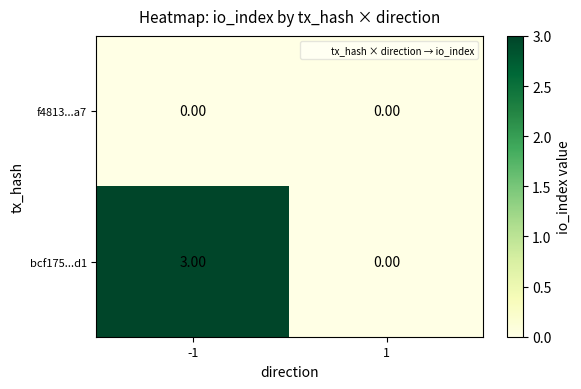

How many series are shown in this chart?

2